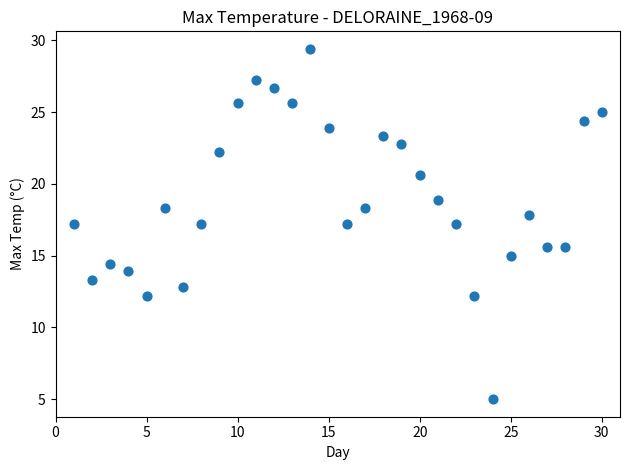

What is the range of Y values (max minus min)?

24.4